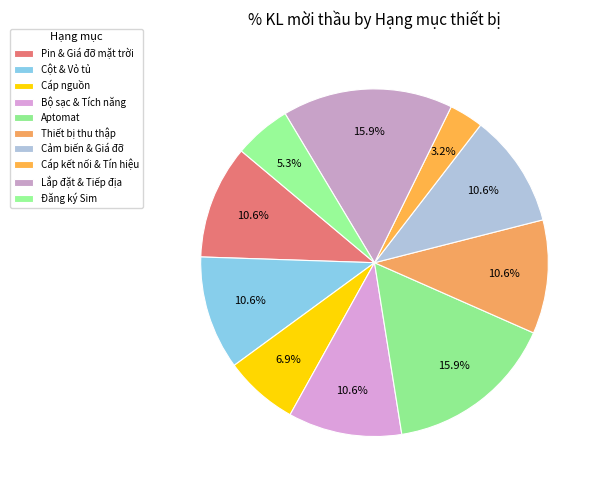

Is there a majority slice in this chart?

No